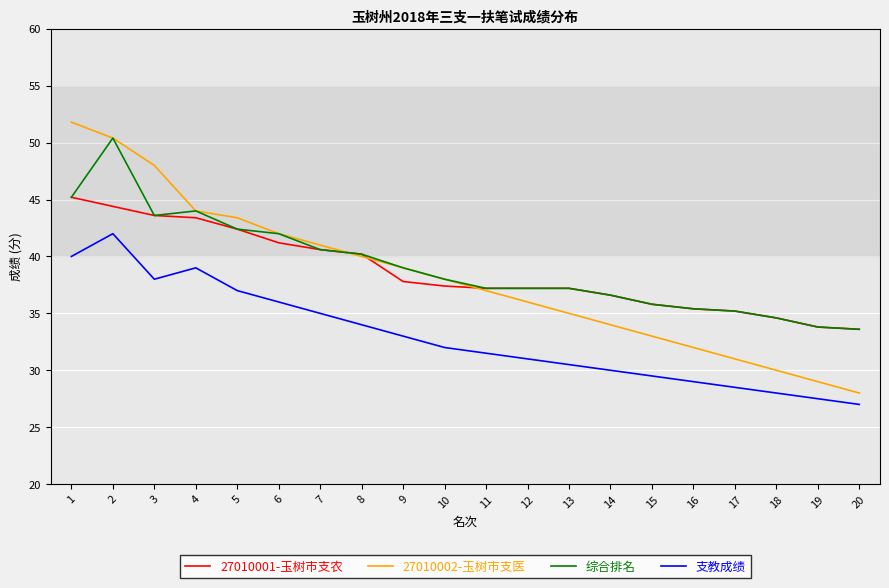

Which label corresponds to the largest value in the chart?

1